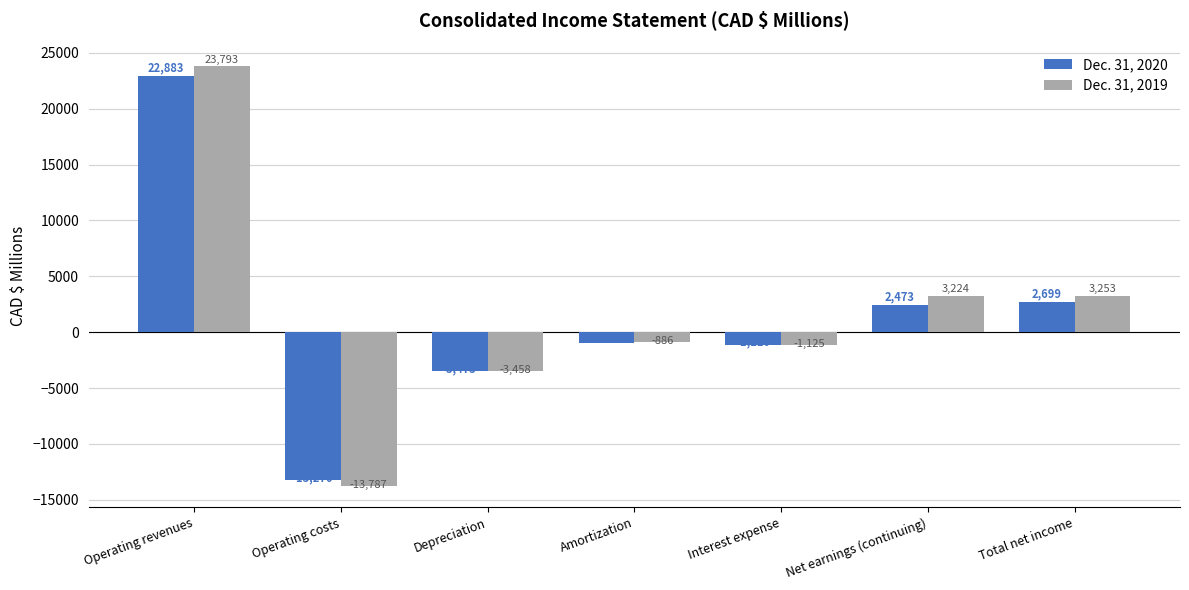

What is the total value across all series at Depreciation?

-6933